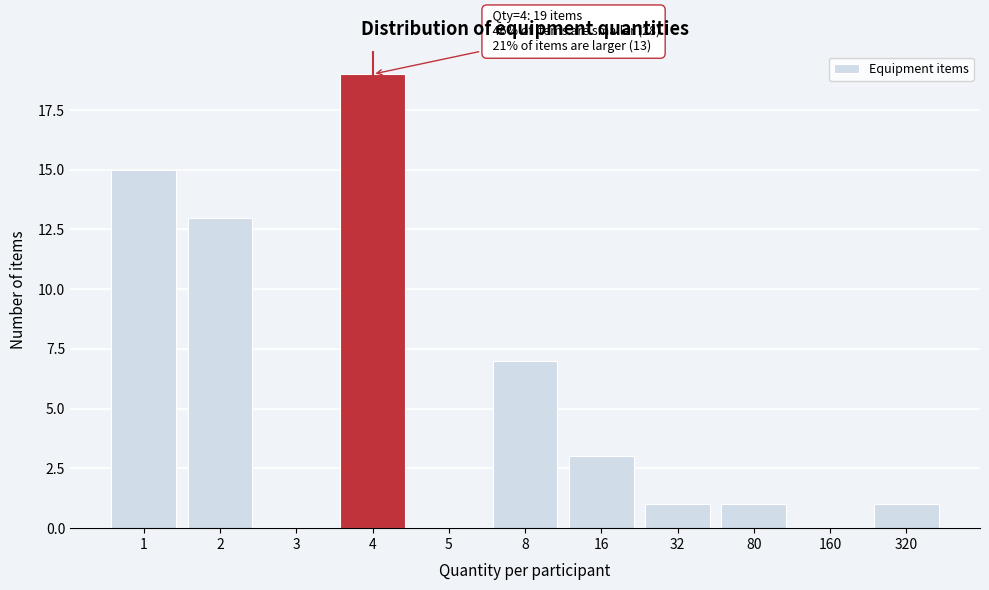

Reading left to right, what are all the values shown in this chart?

1=15	2=13	3=0	4=19	5=0	8=7	16=3	32=1	80=1	160=0	320=1